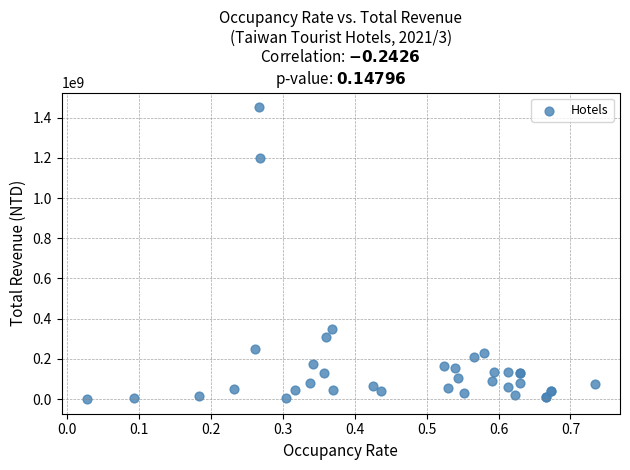

What Y value in the scatter plot is closest to 726116938?

349068463